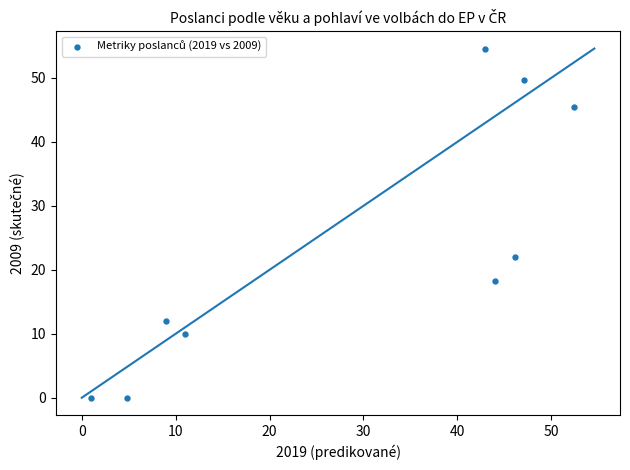

What is the range of Y values (max minus min)?

54.6